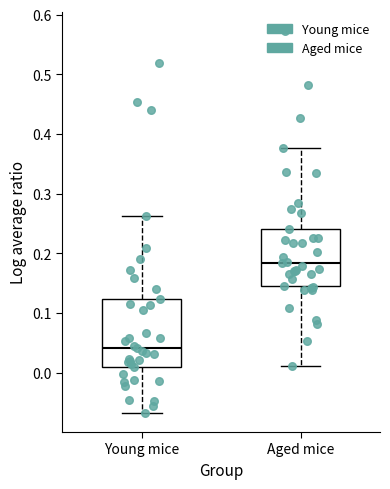

Which box has the highest median line?

Aged mice